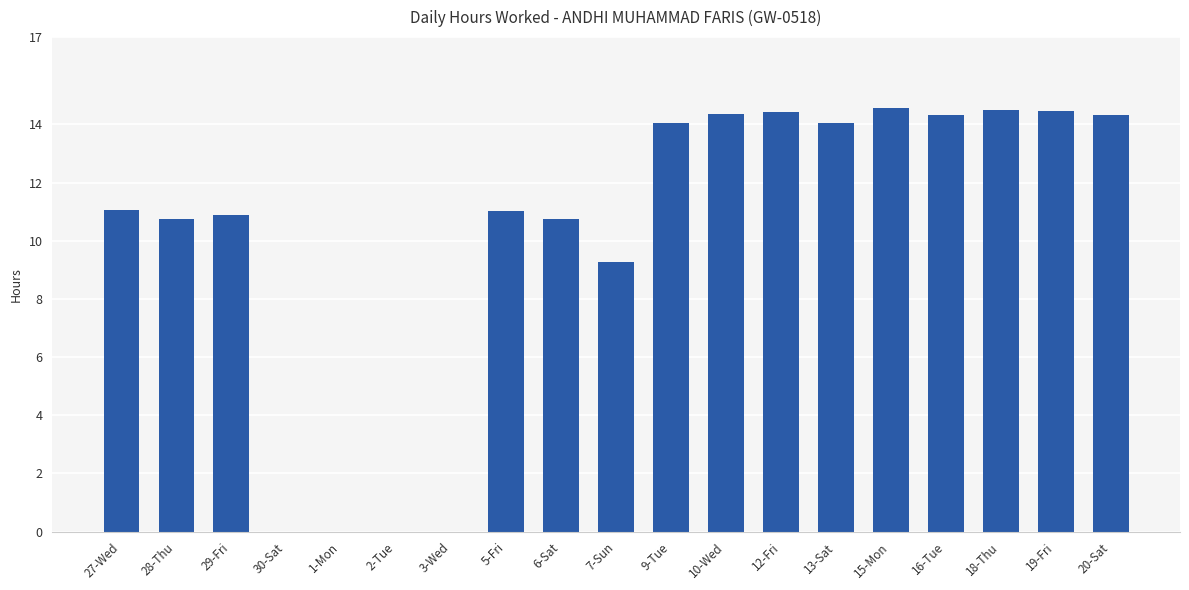

What is the sum of all values?

192.8